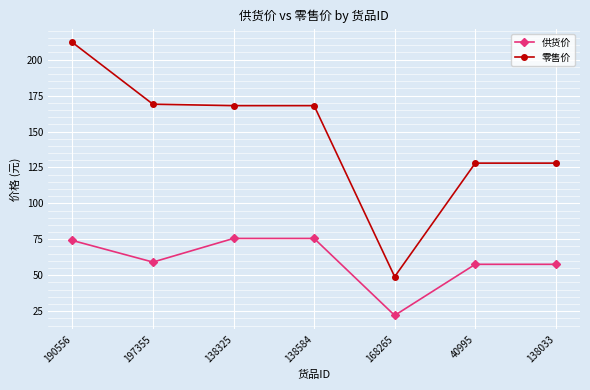

True or false: 零售价 and 供货价 cross at least once.

False